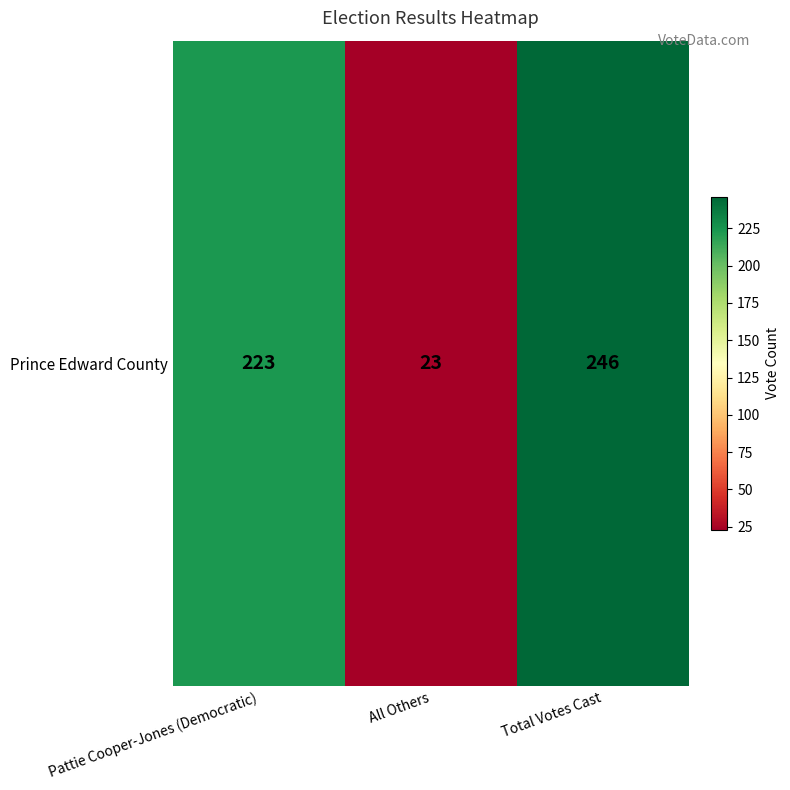

Reading left to right, what are all the values shown in this chart?

223	23	246